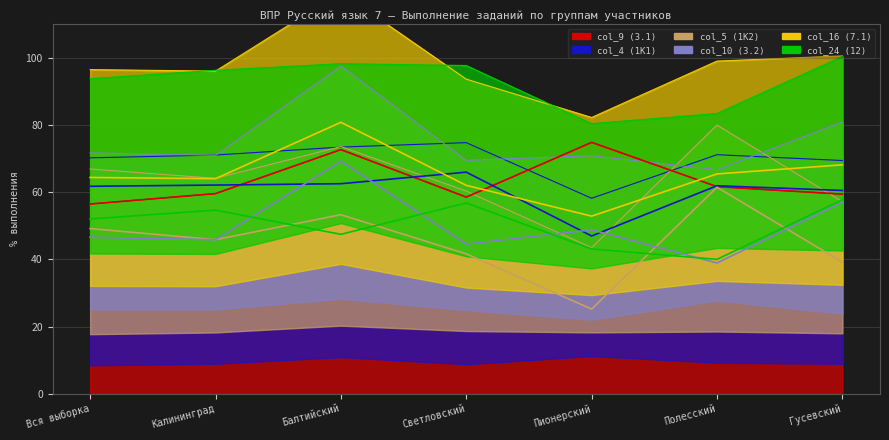

At which category does the chart reach its peak across all series?

Балтийский